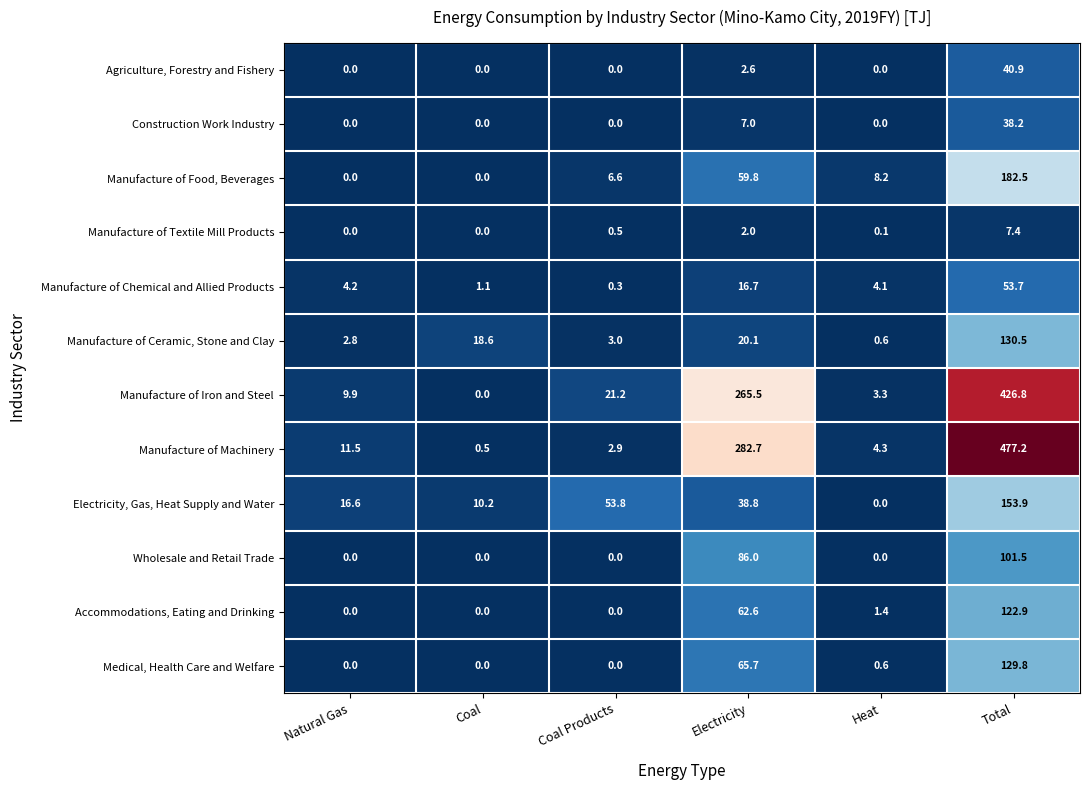

The Electricity, Gas, Heat Supply and Water series shows 10.2 at Coal. True or false?

True